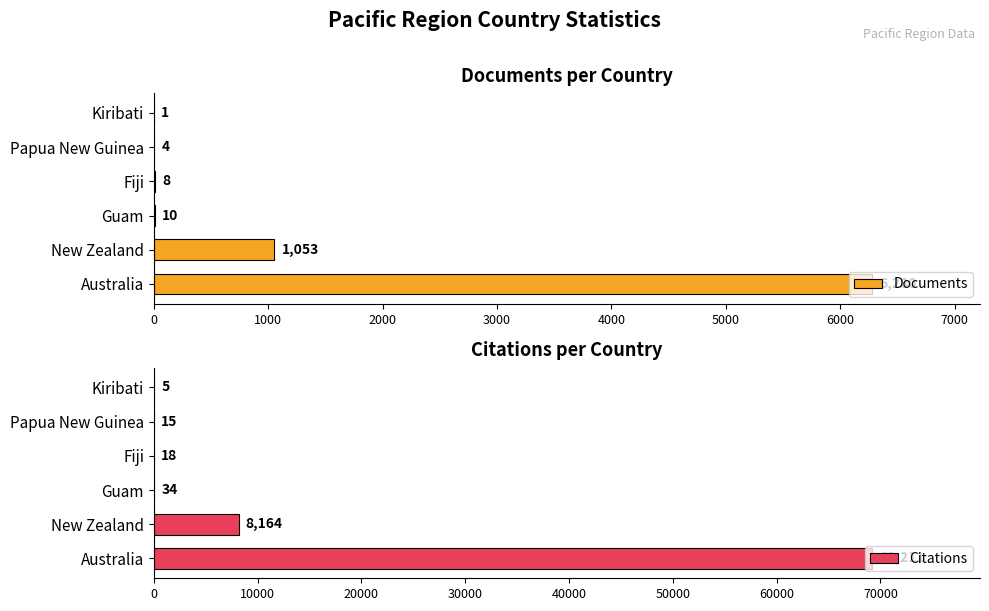

True or false: Documents has a value of 1 at Kiribati.

True